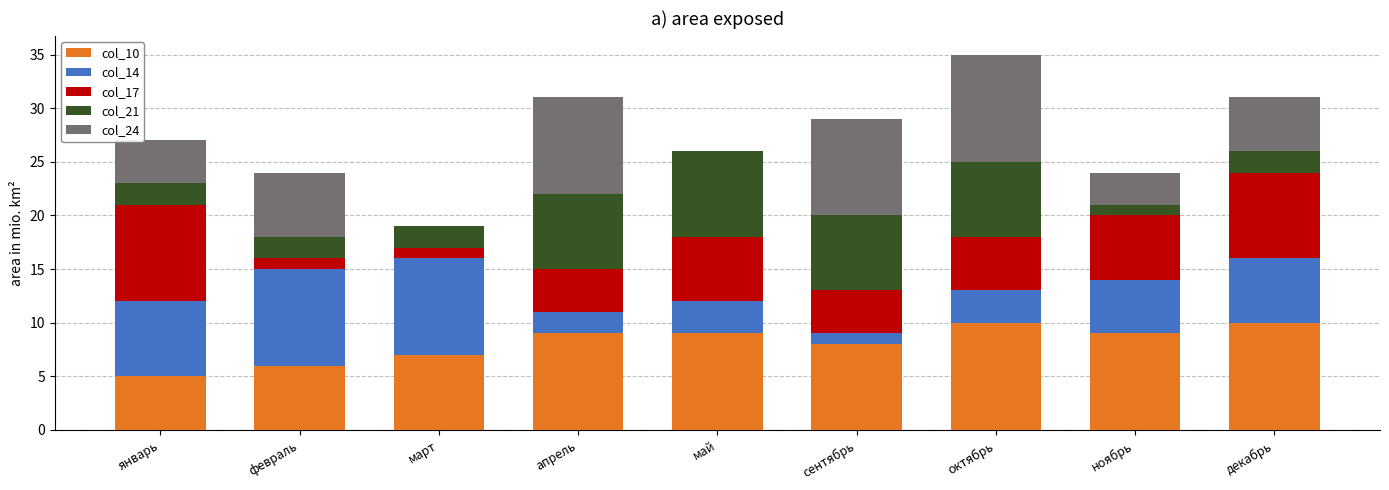

Is it true that col_10 equals 9 at ноябрь?

True